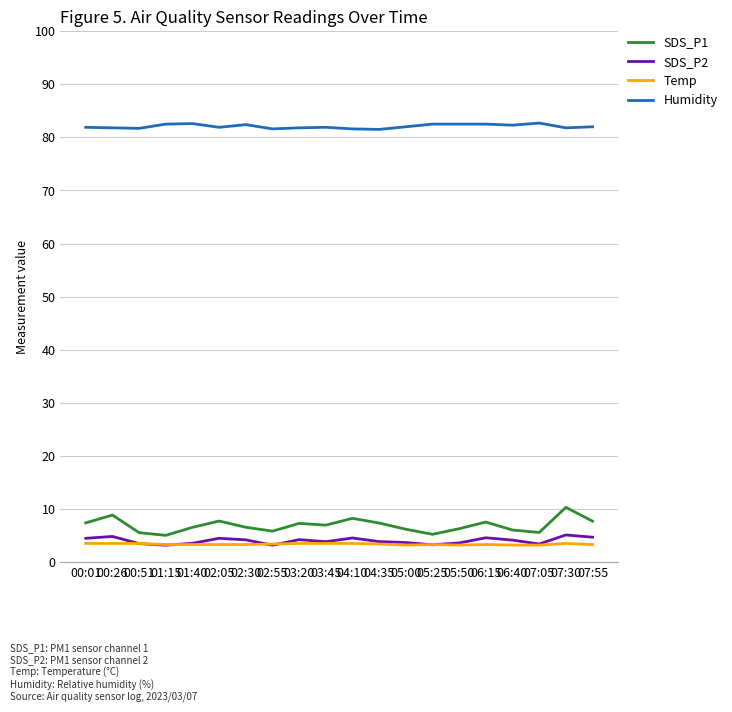

What is the sum of all Humidity values?

1641.5